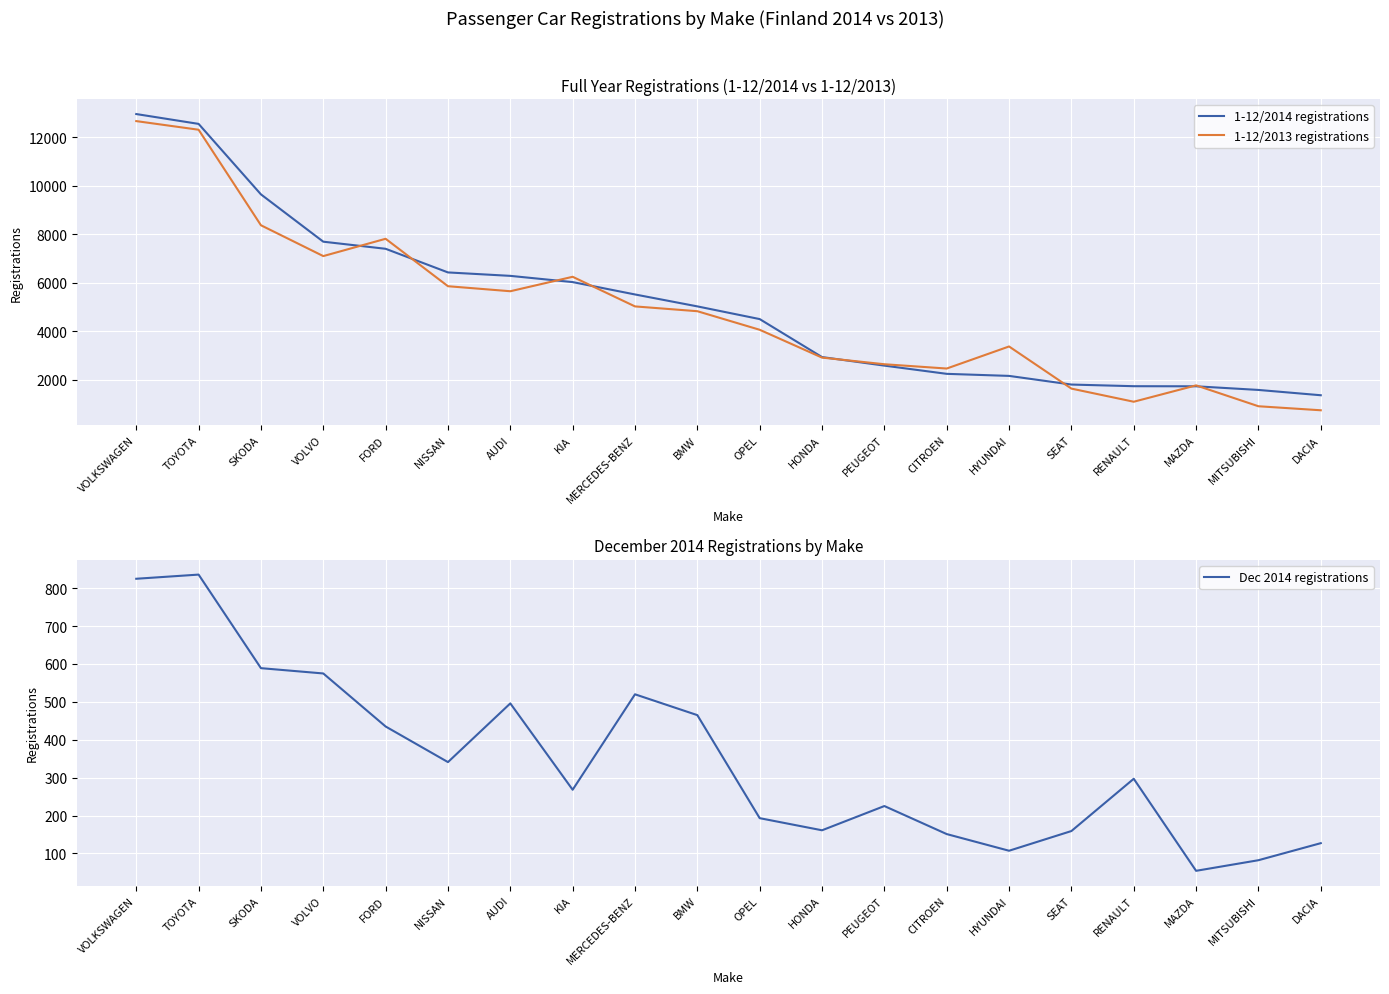

True or false: Dec 2014 registrations has a value of 435 at RENAULT.

False